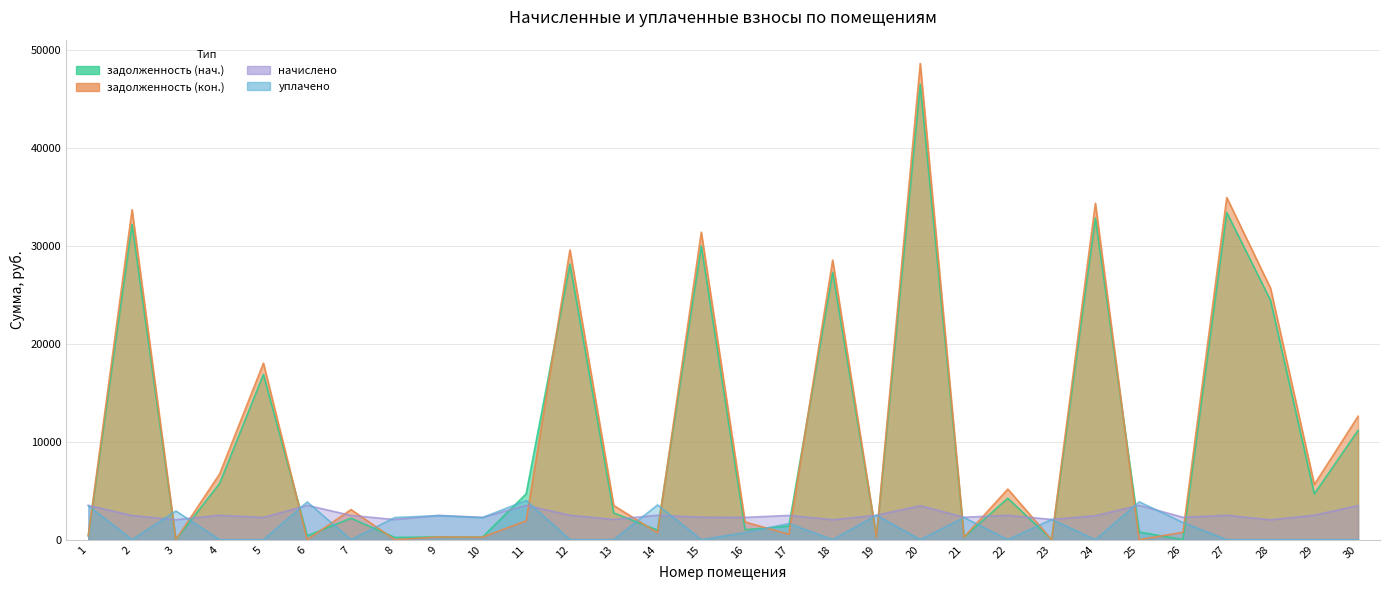

Between which two adjacent categories do начислено and уплачено first intersect?

2 and 3